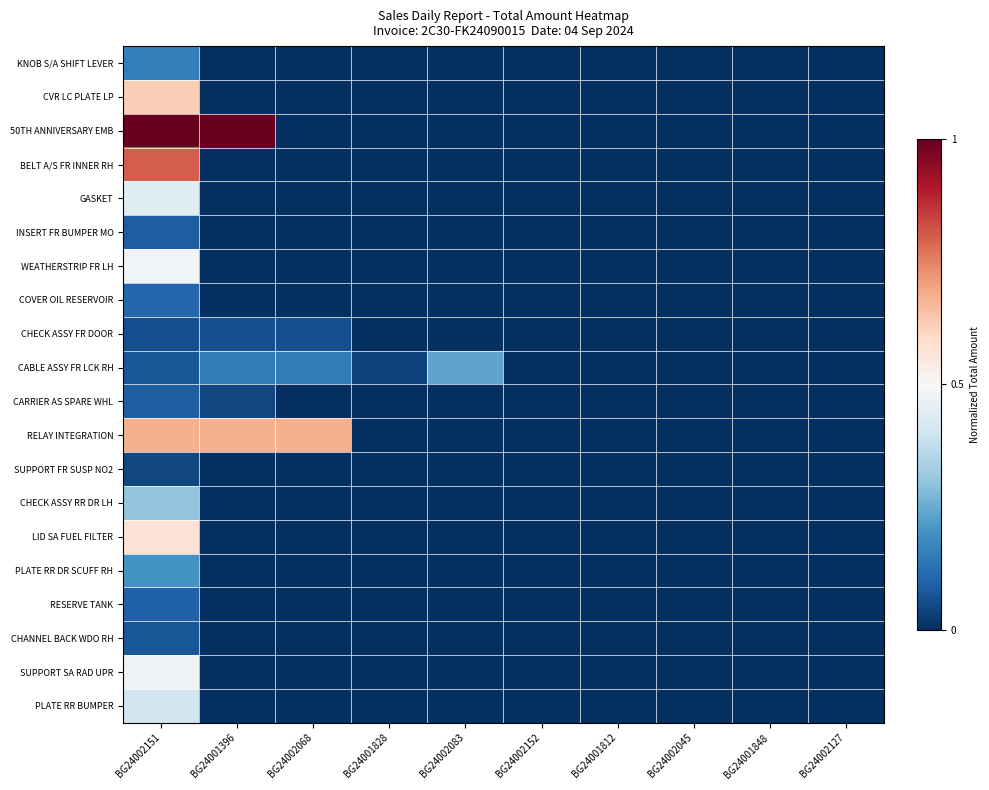

At BG24001812, list the series in order from smallest to largest.

KNOB S/A SHIFT LEVER, CVR LC PLATE LP, 50TH ANNIVERSARY EMB, BELT A/S FR INNER RH, GASKET, INSERT FR BUMPER MO, WEATHERSTRIP FR LH, COVER OIL RESERVOIR, CHECK ASSY FR DOOR, CABLE ASSY FR LCK RH, CARRIER AS SPARE WHL, RELAY INTEGRATION, SUPPORT FR SUSP NO2, CHECK ASSY RR DR LH, LID SA FUEL FILTER, PLATE RR DR SCUFF RH, RESERVE TANK, CHANNEL BACK WDO RH, SUPPORT SA RAD UPR, PLATE RR BUMPER